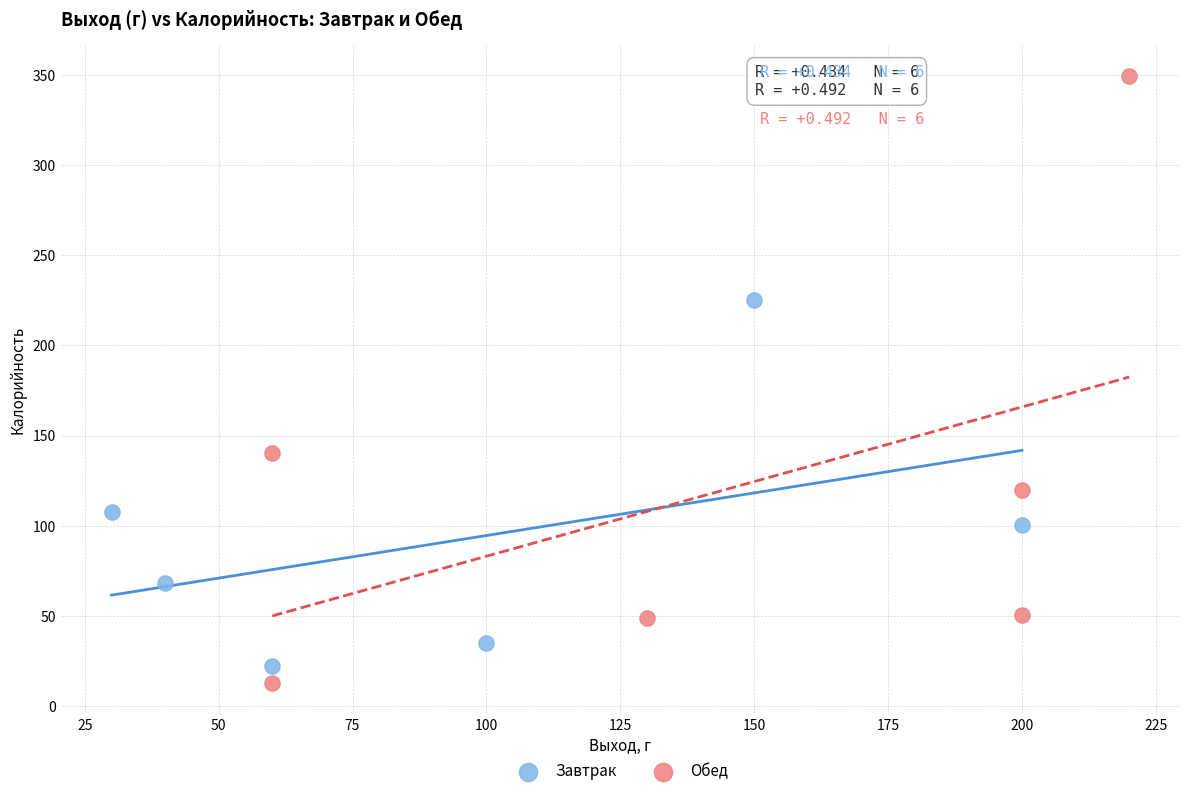

Which series reaches the maximum Y coordinate?

Обед